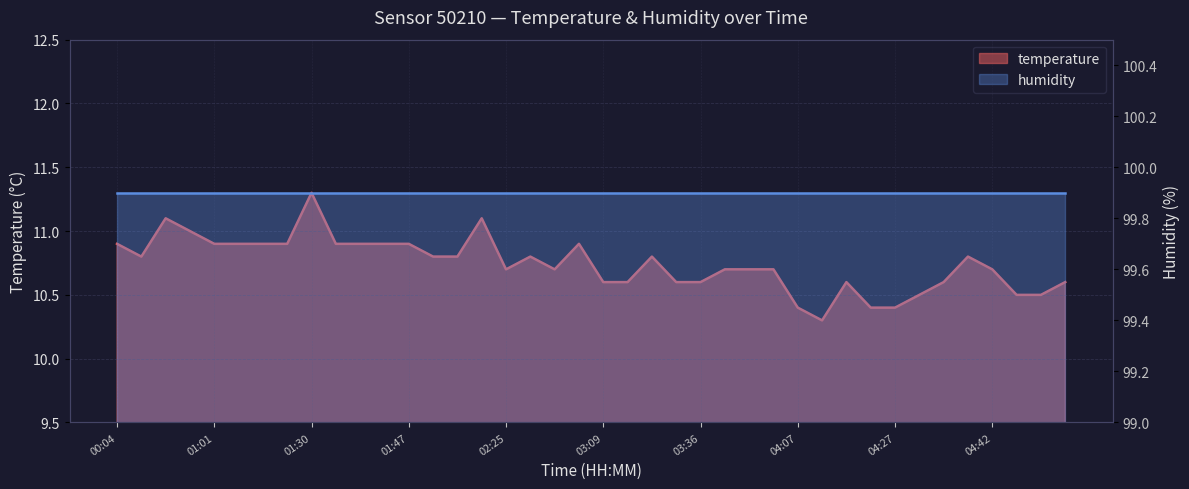

Reading left to right, list all the values displayed in this chart.

00:04=10.9	00:07=10.8	00:09=11.1	00:41=11.0	01:01=10.9	01:03=10.9	01:16=10.9	01:19=10.9	01:30=11.3	01:35=10.9	01:38=10.9	01:42=10.9	01:47=10.9	01:57=10.8	02:12=10.8	02:17=11.1	02:25=10.7	02:27=10.8	02:30=10.7	03:07=10.9	03:09=10.6	03:24=10.6	03:26=10.8	03:33=10.6	03:36=10.6	03:38=10.7	03:58=10.7	04:03=10.7	04:07=10.4	04:10=10.3	04:12=10.6	04:20=10.4	04:27=10.4	04:29=10.5	04:32=10.6	04:34=10.8	04:42=10.7	04:44=10.5	04:56=10.5	04:59=10.6